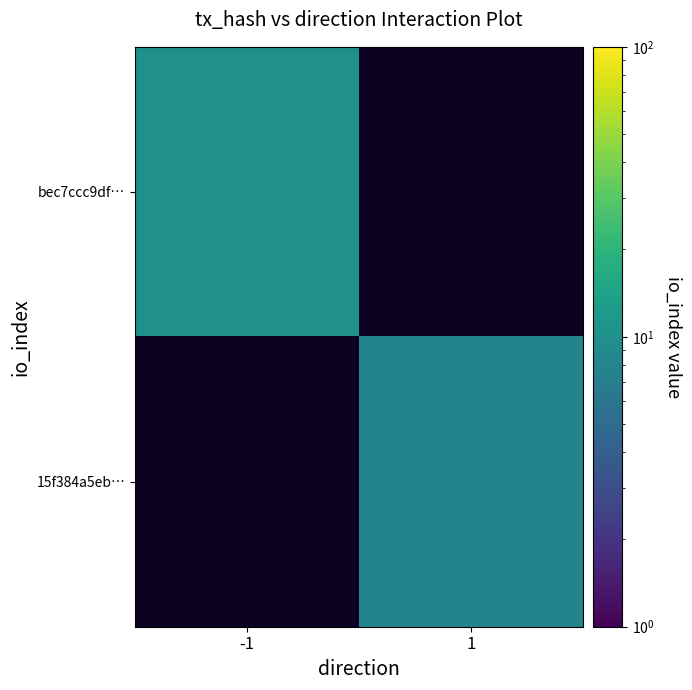

List the series in order of their peak value, highest first.

bec7ccc9df…, 15f384a5eb…